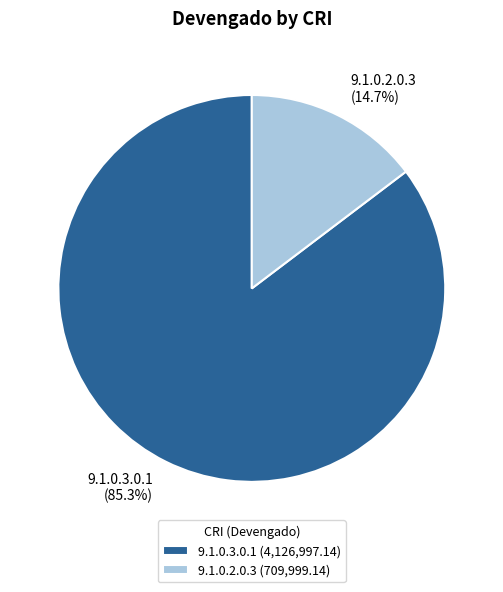

What percentage is the 9.1.0.2.0.3 slice, to the nearest percent?

15%